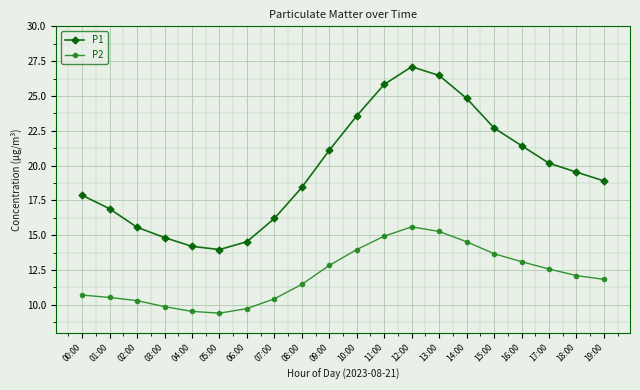

Reading right to left, list all the values displayed in this chart.

P1: 18.9	19.5	20.2	21.4	22.7	24.8	26.5	27.1	25.8	23.6	21.1	18.4	16.2	14.5	14.0	14.2	14.8	15.6	16.9	17.9
P2: 11.8	12.1	12.6	13.1	13.7	14.5	15.3	15.6	14.9	14.0	12.8	11.5	10.4	9.7	9.4	9.5	9.9	10.3	10.5	10.7